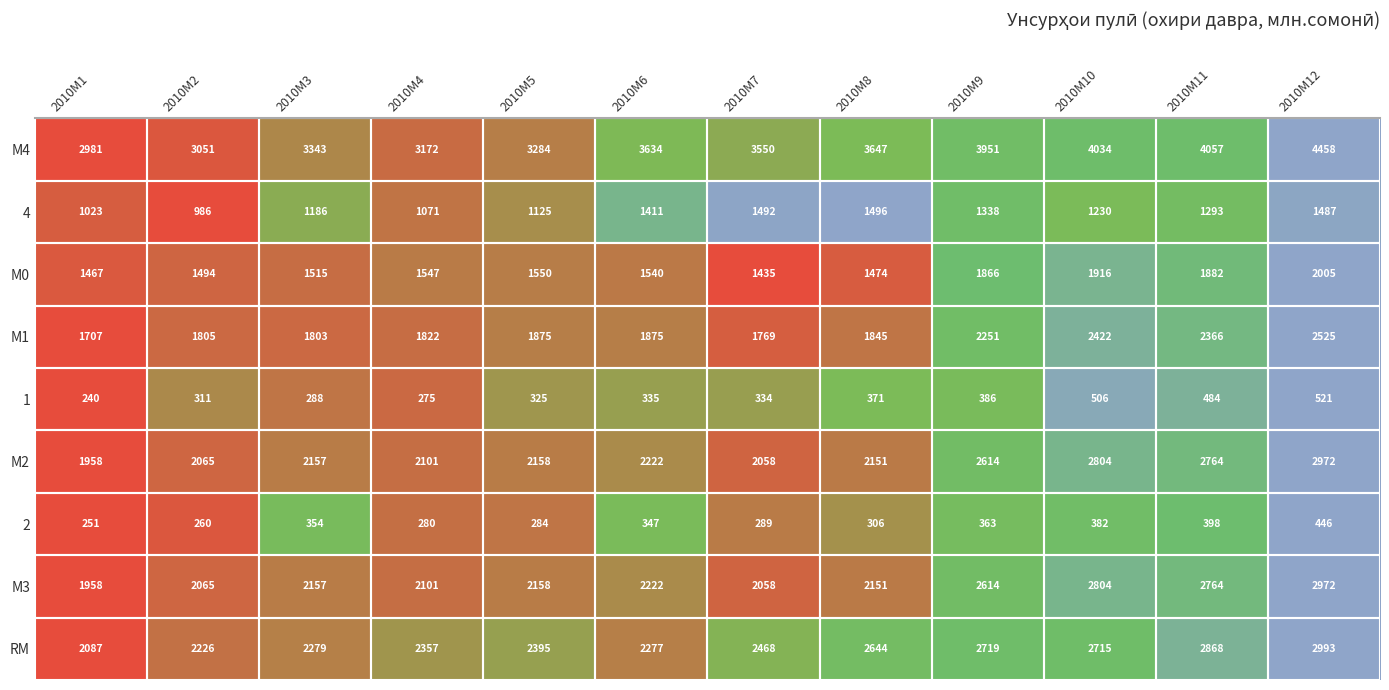

At which category is the sum across all series the highest?

2010M12